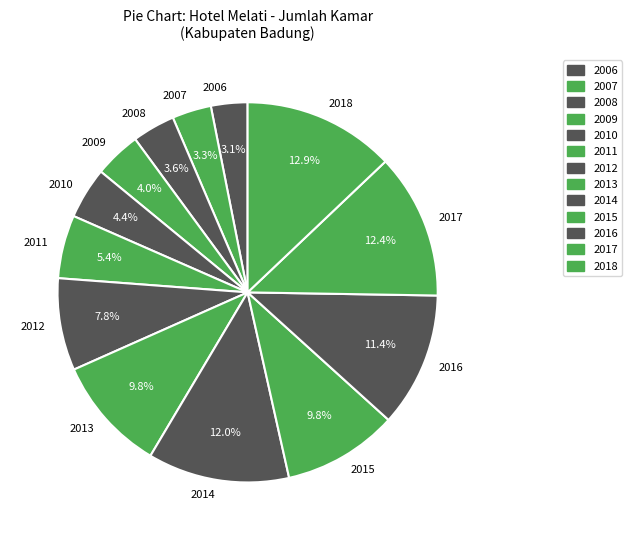

Is 2013 the majority of the pie?

No